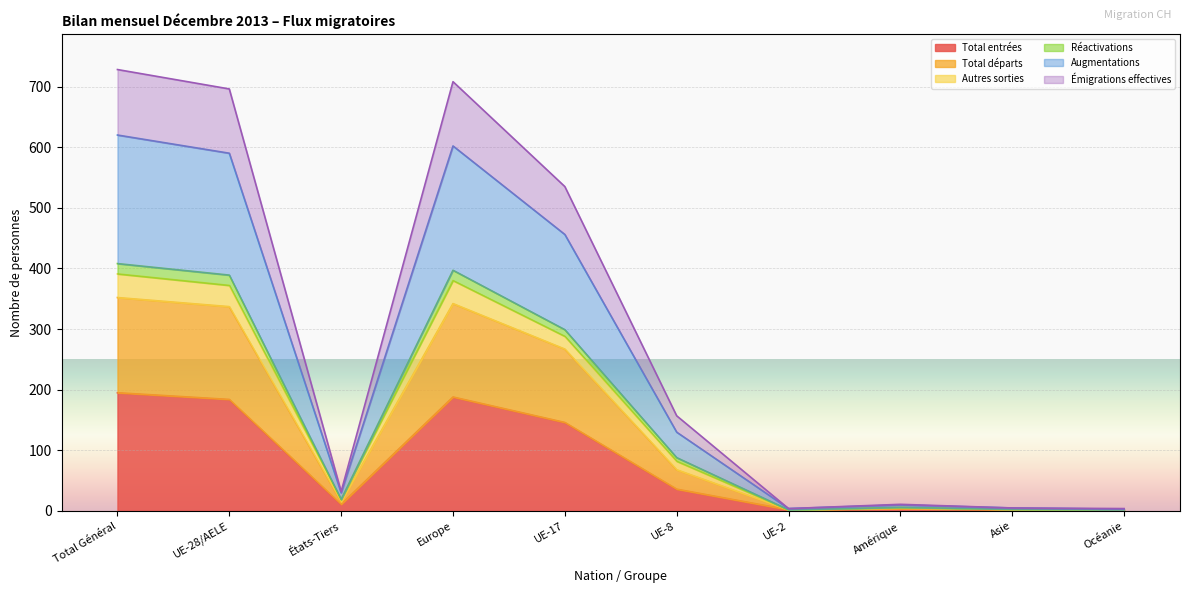

What is the minimum value for Total entrées?

1